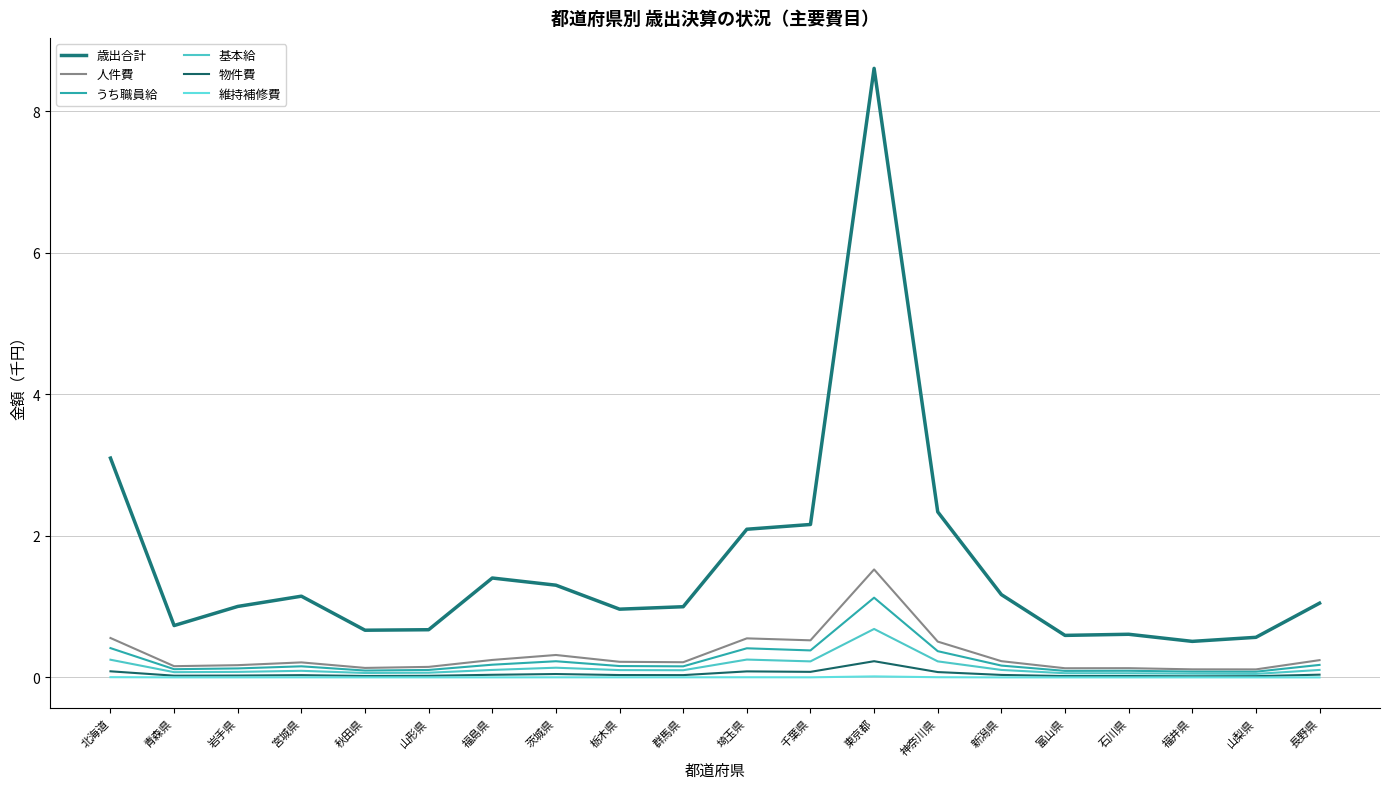

How many lines are shown in the chart?

6